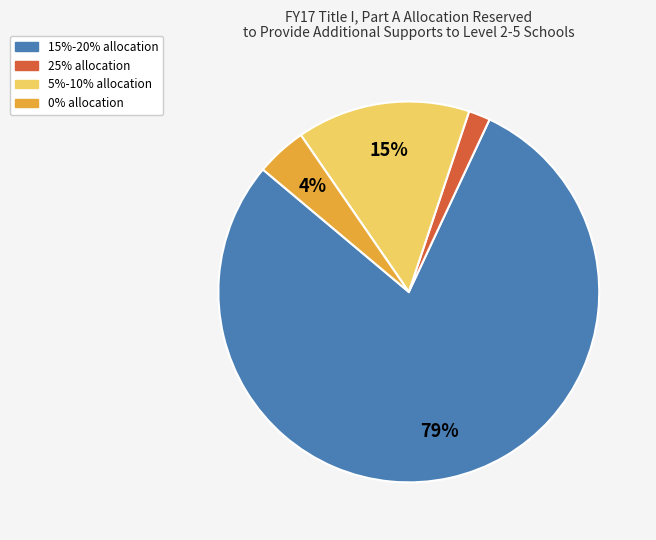

Which has a higher value, 0% allocation or 25% allocation?

0% allocation